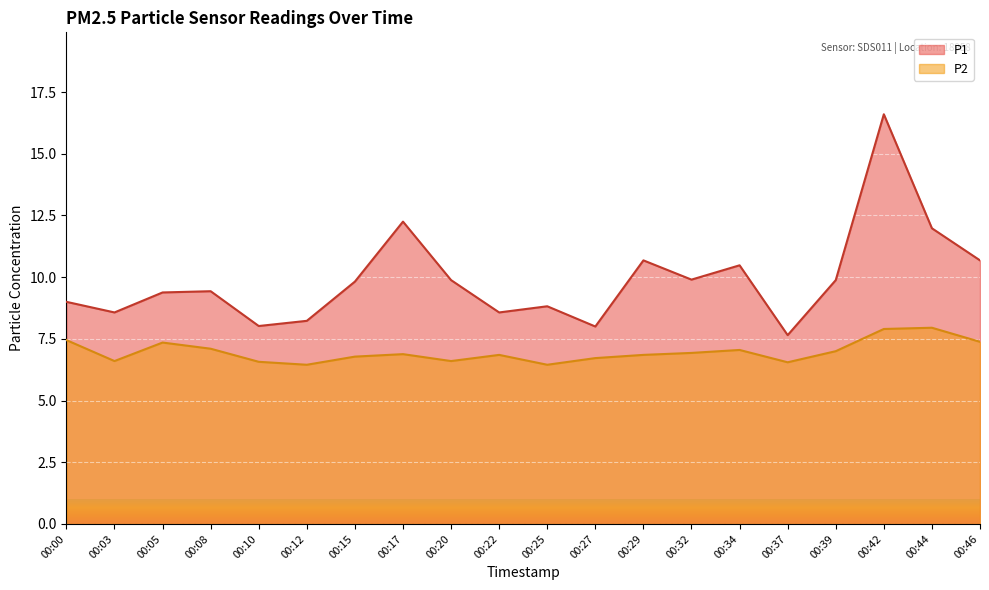

Rank the categories by P2 value from highest to lowest.

00:44, 00:42, 00:00, 00:46, 00:05, 00:08, 00:34, 00:39, 00:32, 00:17, 00:22, 00:29, 00:15, 00:27, 00:03, 00:20, 00:10, 00:37, 00:12, 00:25